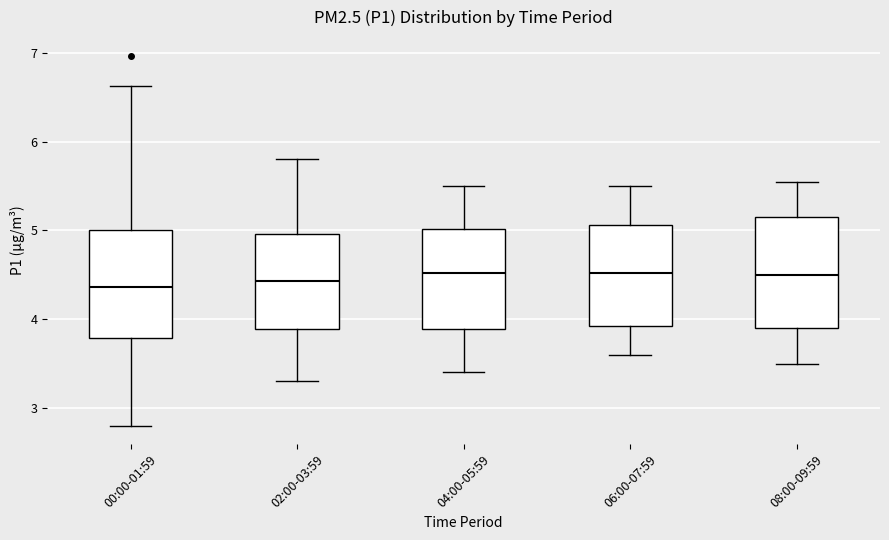

Reading left to right, read every box against the y-axis: the position of its median line, the range the box covers, and the ends of its whiskers. The values are not printed on the chart, so give them approximately, as read against the axis.

00:00-01:59: median 4.4, box 3.8 to 5.0, whiskers 2.8 to 6.6
02:00-03:59: median 4.4, box 3.9 to 5.0, whiskers 3.3 to 5.8
04:00-05:59: median 4.5, box 3.9 to 5.0, whiskers 3.4 to 5.5
06:00-07:59: median 4.5, box 3.9 to 5.1, whiskers 3.6 to 5.5
08:00-09:59: median 4.5, box 3.9 to 5.2, whiskers 3.5 to 5.6